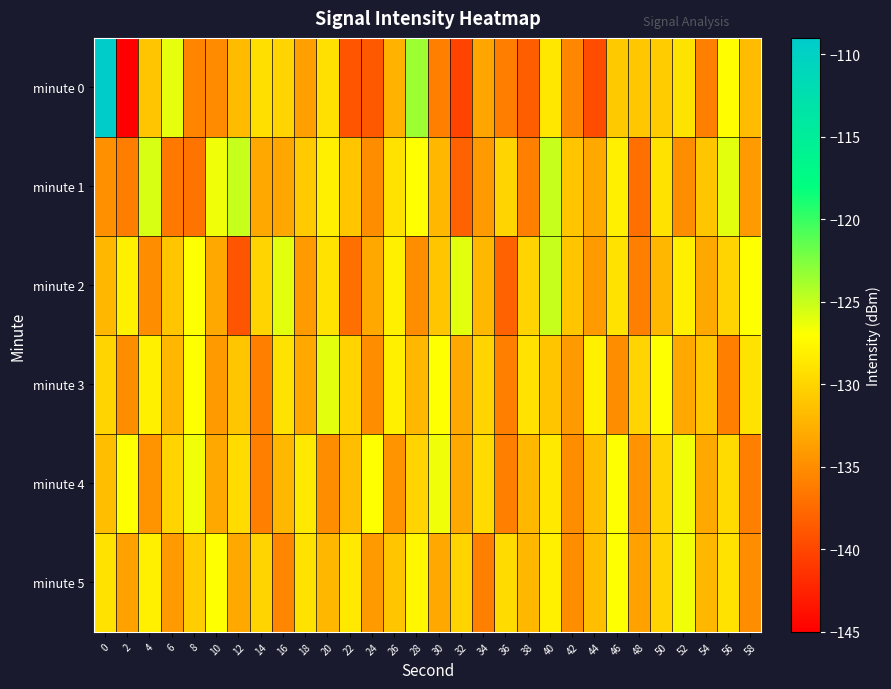

What is the total value across all series at 18?

-788.8